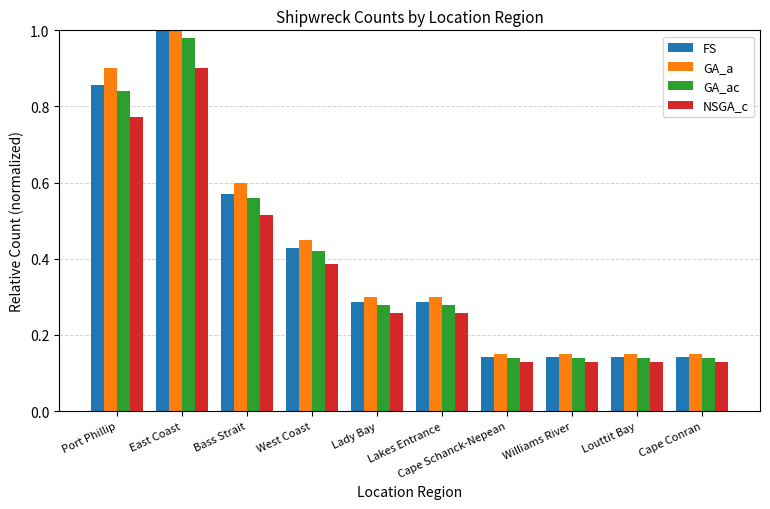

Which category has the highest value across all series?

East Coast